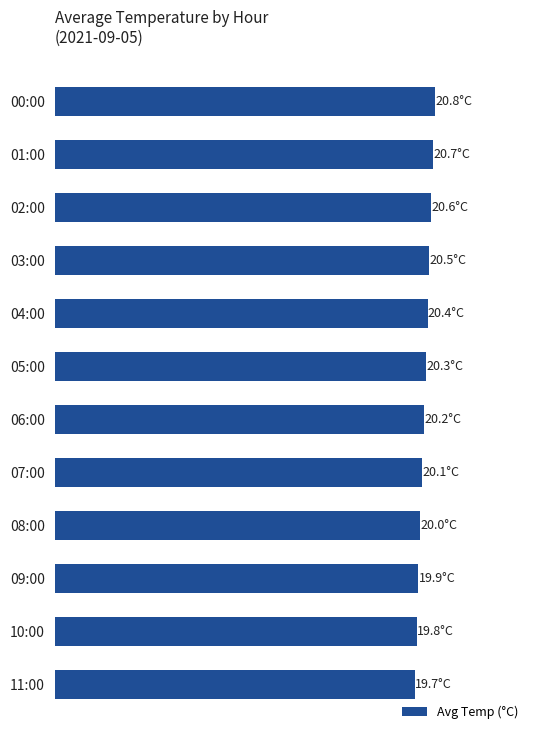

Does the chart contain any negative values?

No